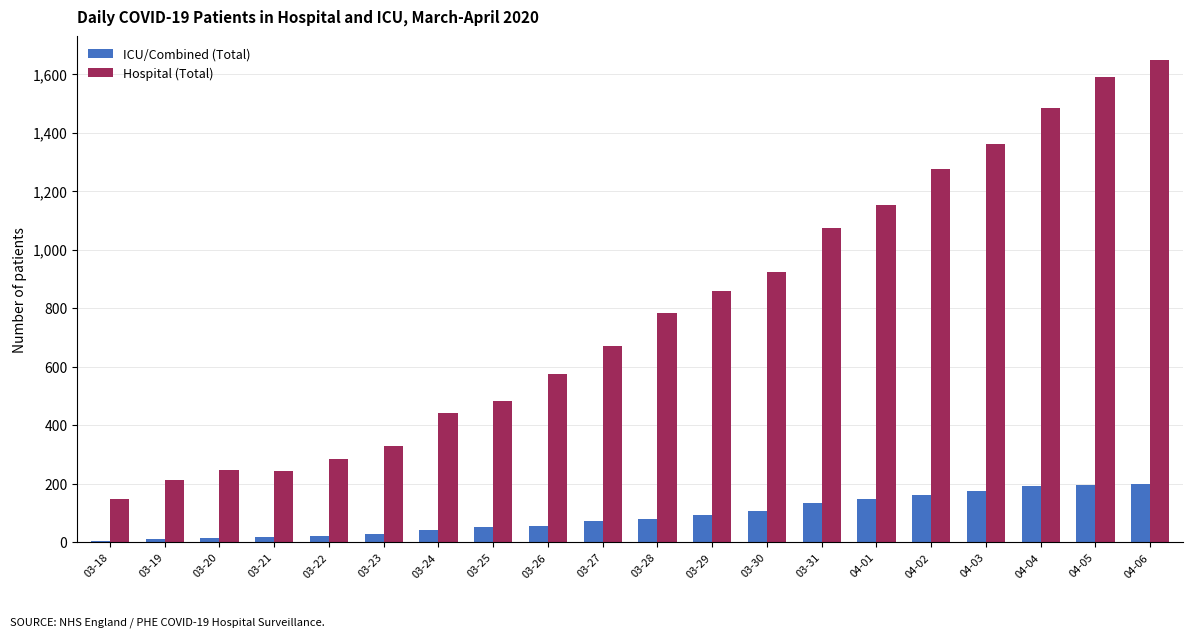

Rank the series by their maximum value, from highest to lowest.

Hospital (Total), ICU/Combined (Total)